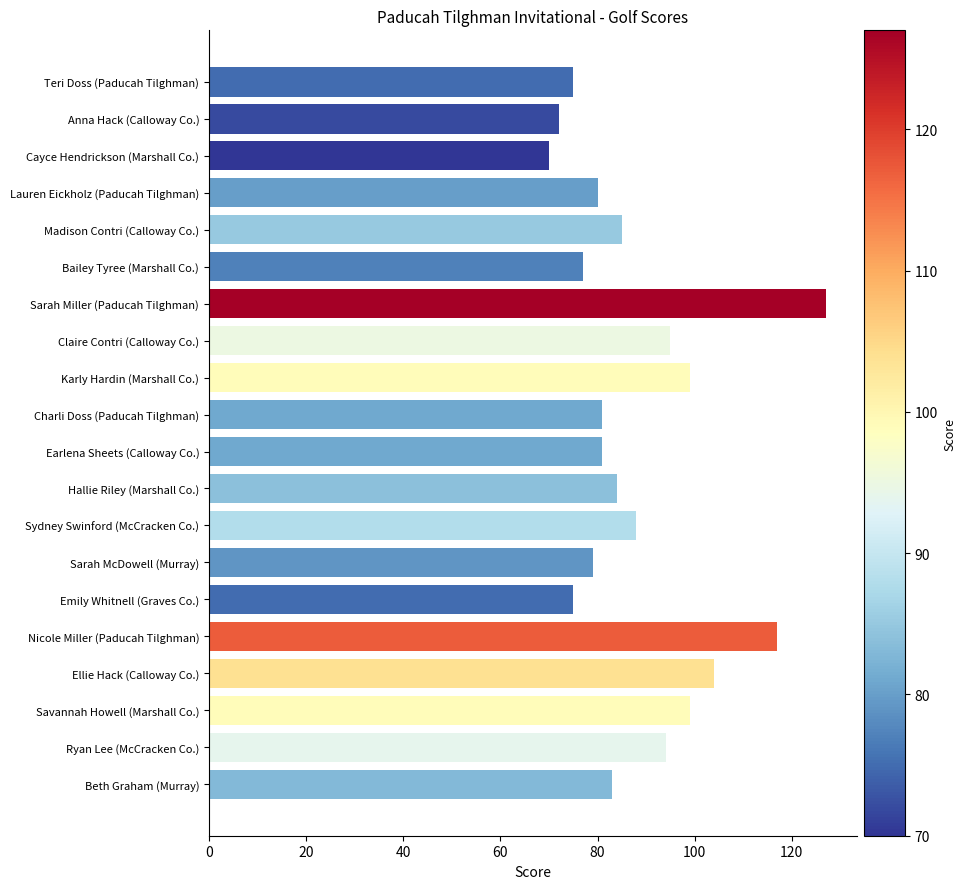

What is the sum of all values?

1765